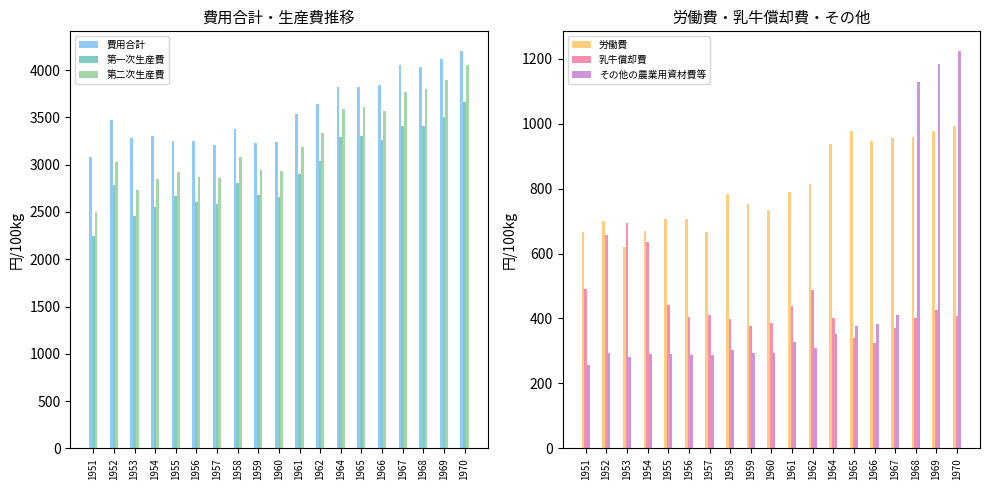

What is the average value of the 労働費 series?

808